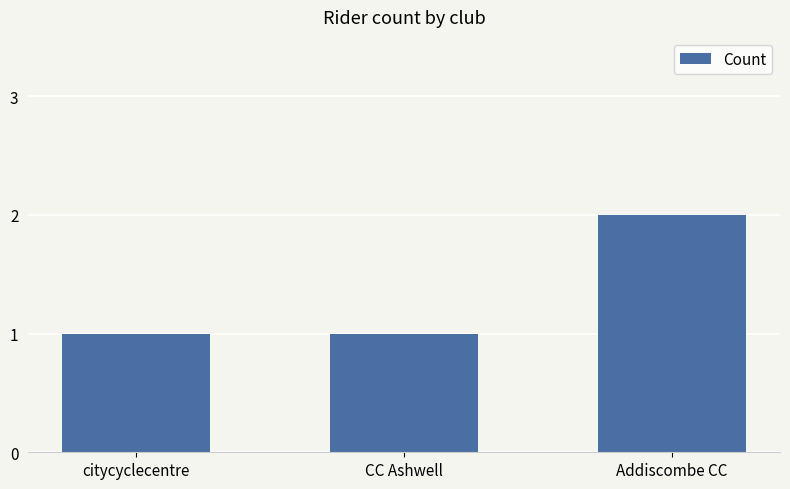

Which label corresponds to the largest value in the chart?

Addiscombe CC